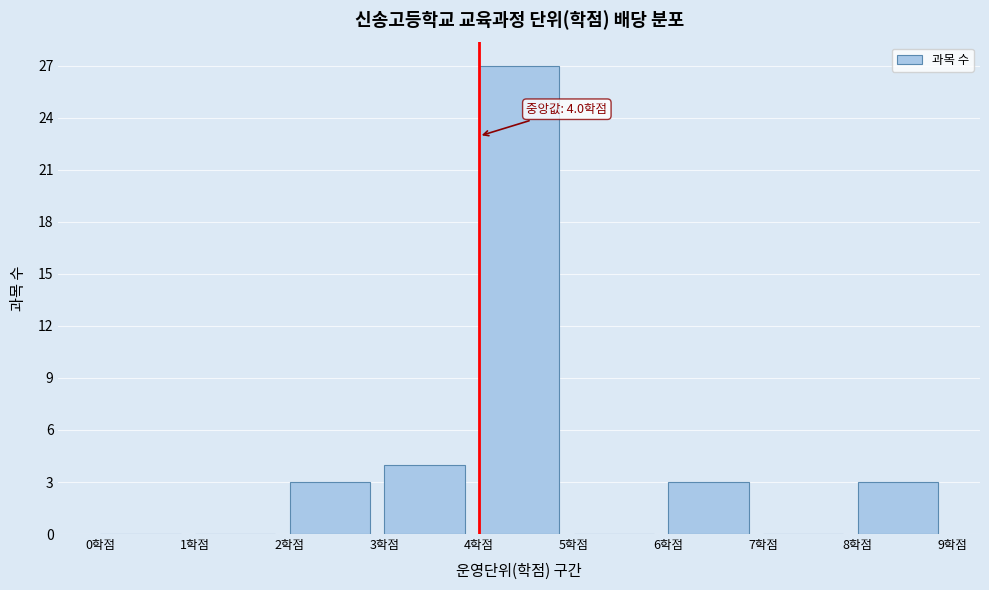

Which range on the x-axis has the tallest bar?

4 to 5